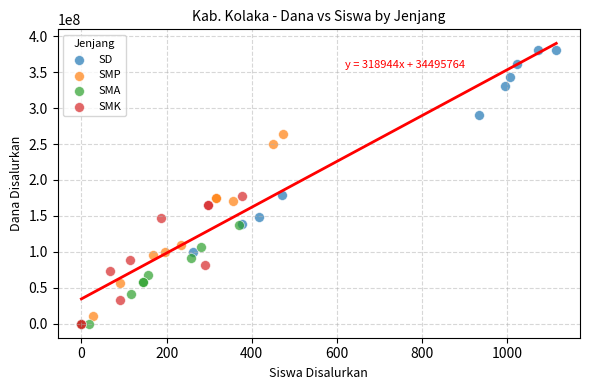

Which series reaches the maximum Y coordinate?

SD